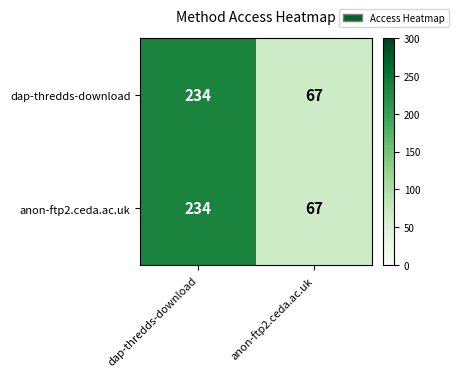

List the labels in order of dap-thredds-download value, smallest first.

anon-ftp2.ceda.ac.uk, dap-thredds-download